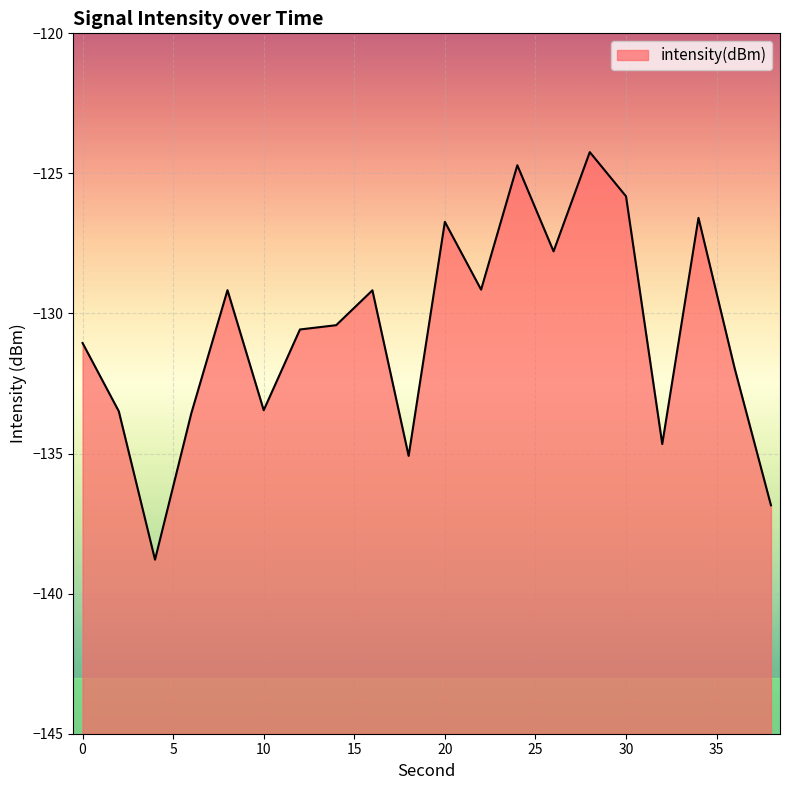

What is the value of the 11th point from the left?

-126.7